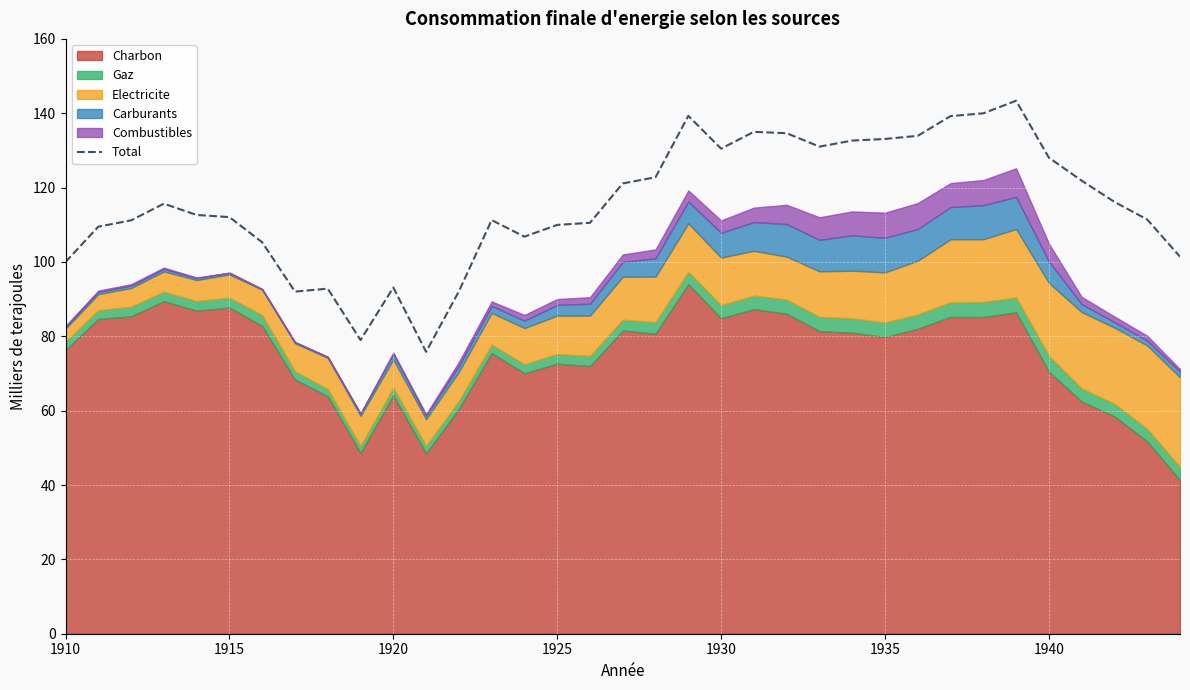

The Total series shows 93.1 at 1920. True or false?

True